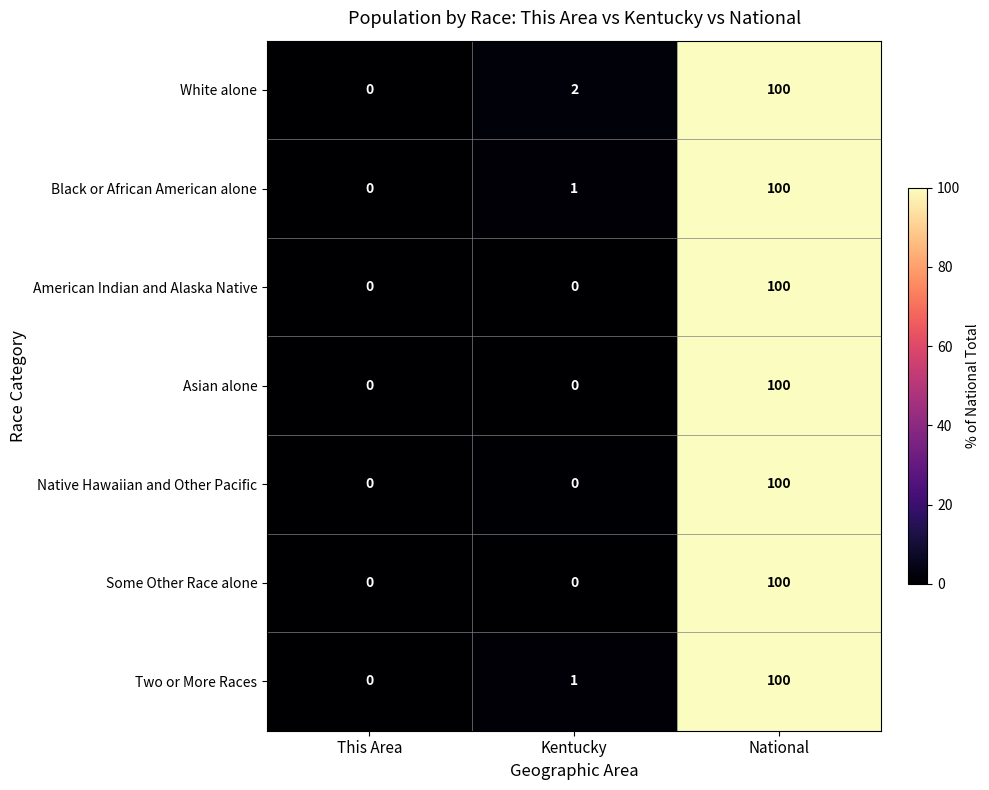

List the labels in order of Two or More Races value, largest first.

National, Kentucky, This Area